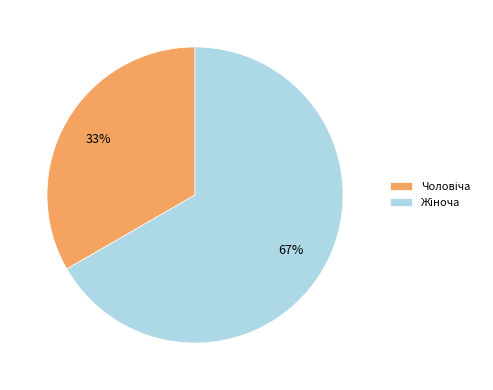

To the nearest percent, what is the average slice percentage?

50%